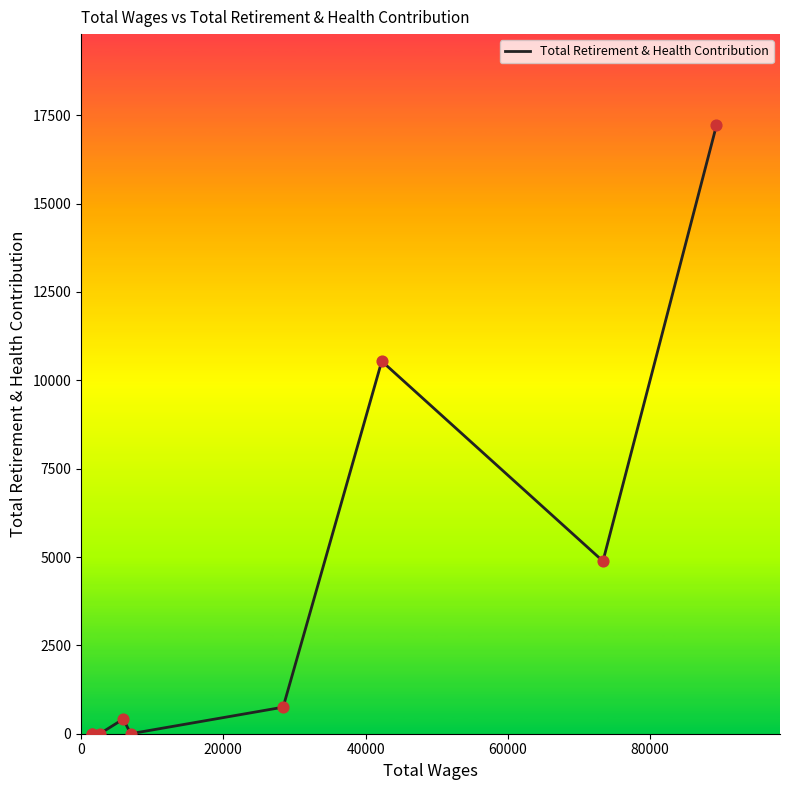

What is the difference between the maximum and minimum values?

17215